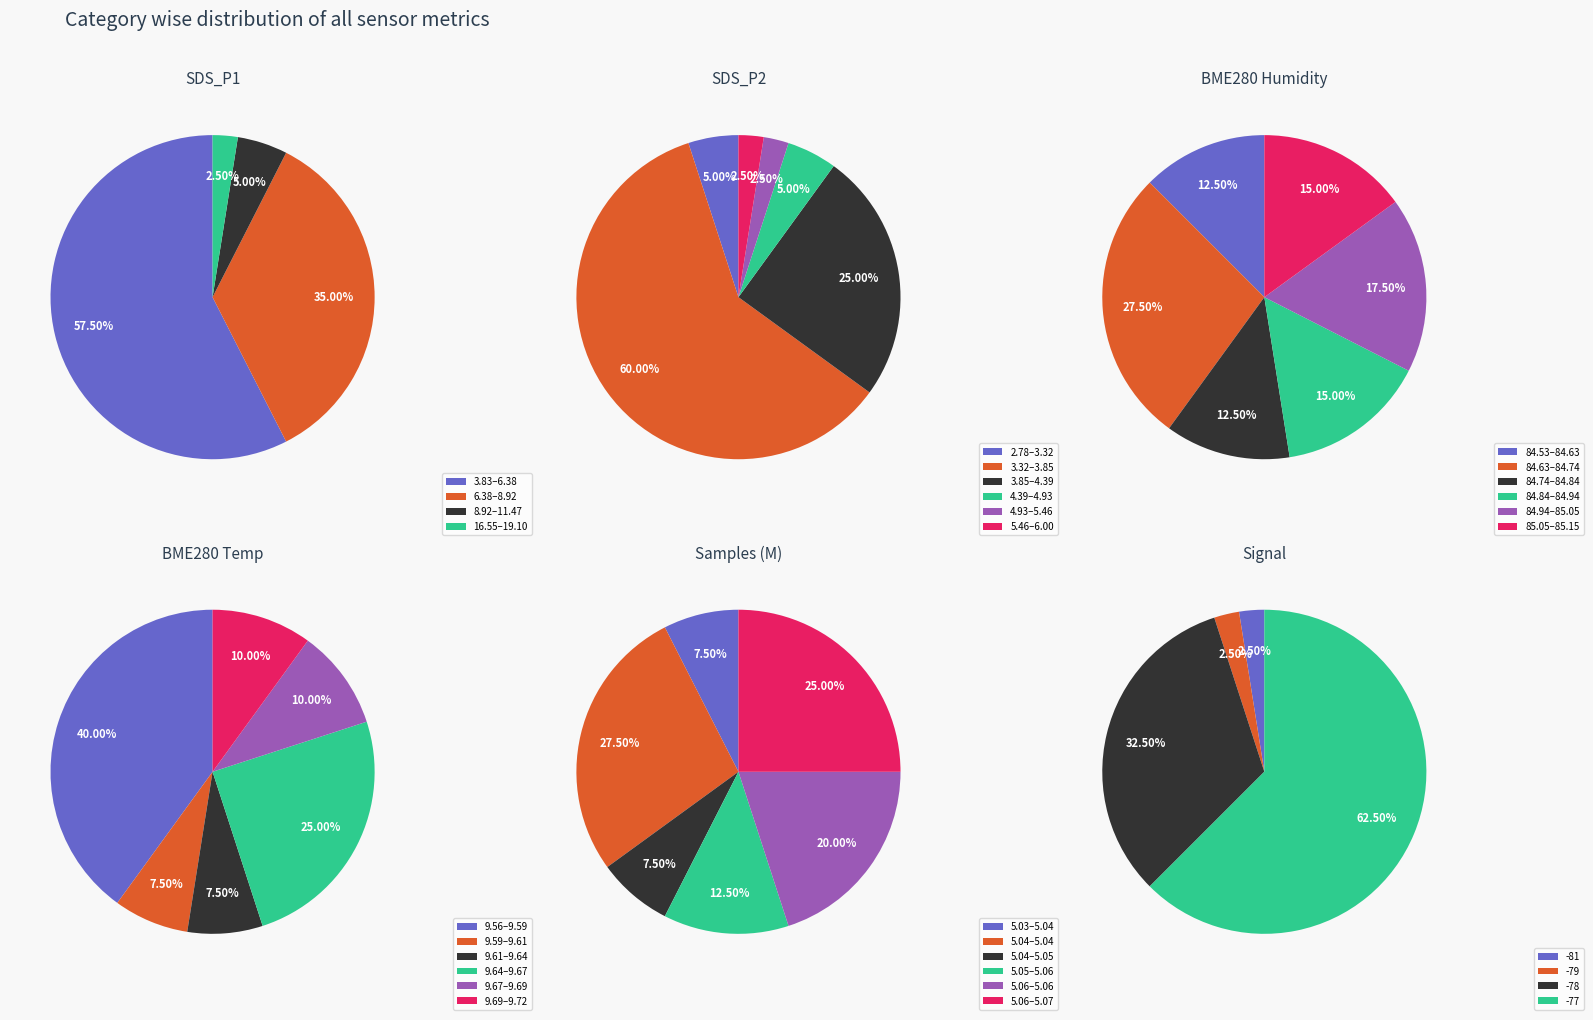

The 6 slice represents 3% of the pie. True or false?

True